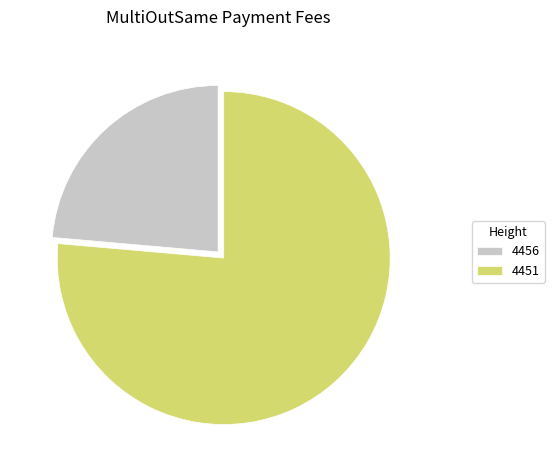

Which category accounts for the majority?

4451